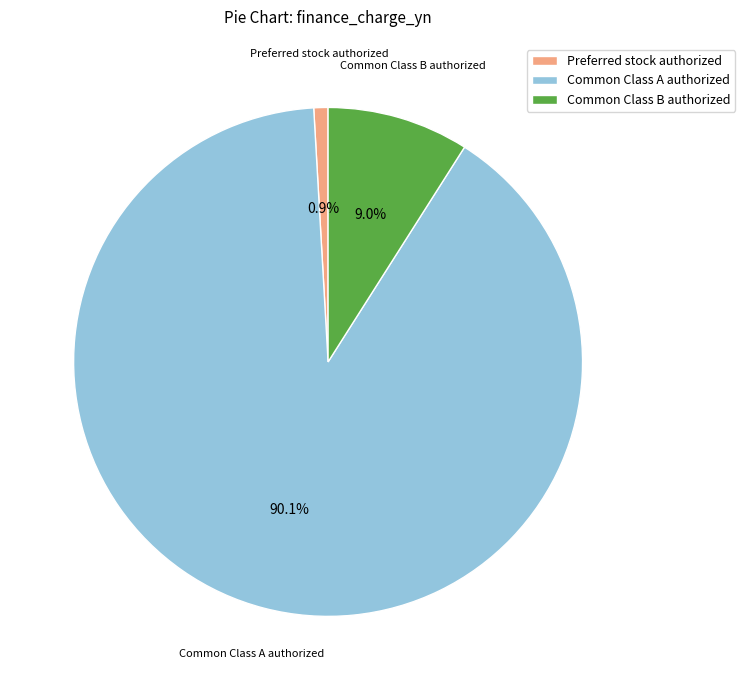

Which has a higher value, Common Class A authorized or Common Class B authorized?

Common Class A authorized